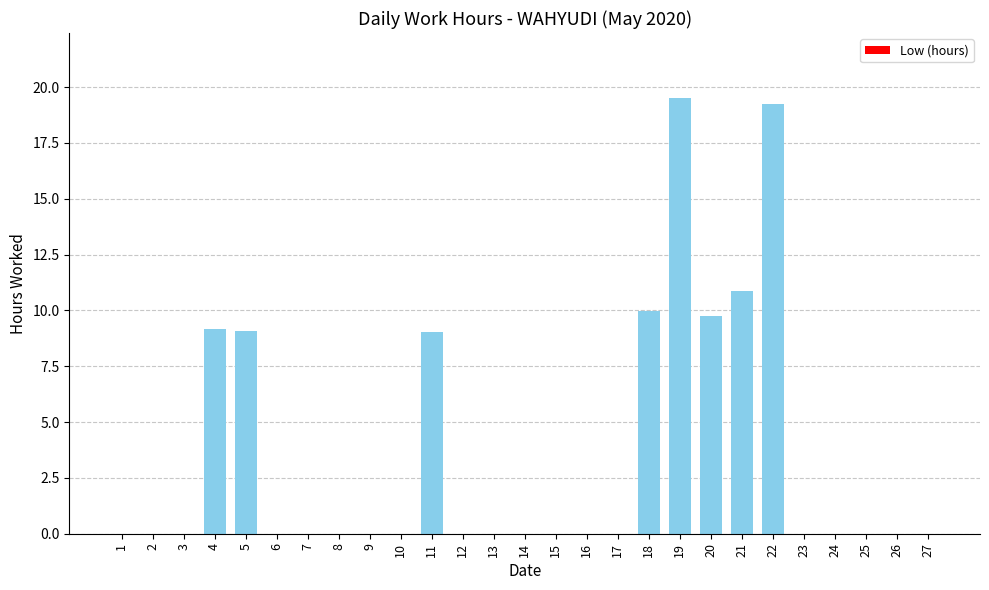

Between 1 and 5, which is larger?

5